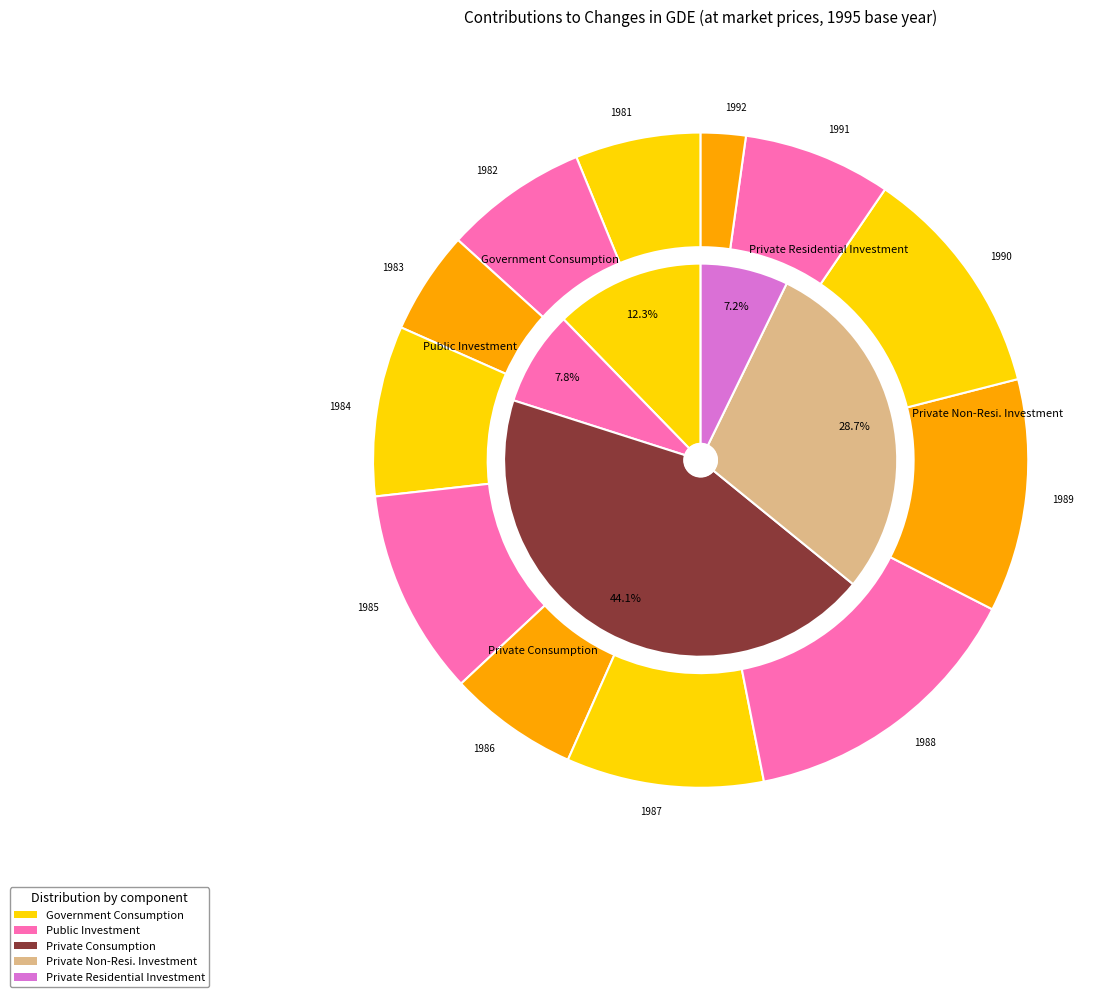

Does 1990 account for over 50% of the chart?

No